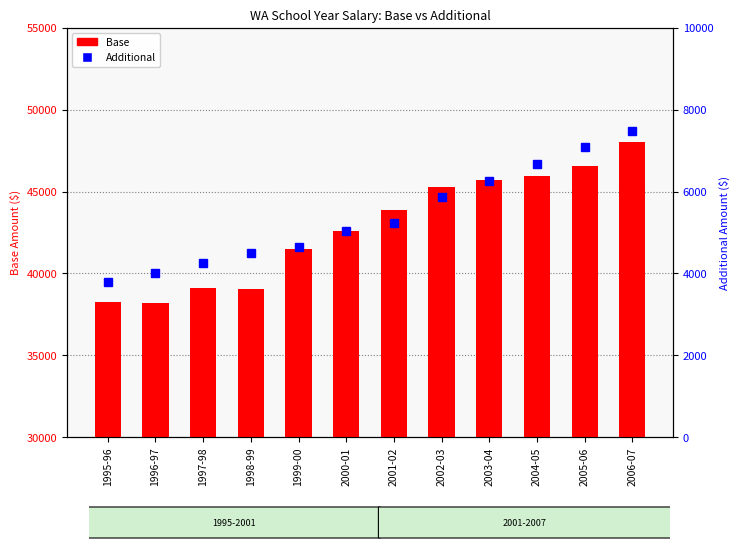

How many values in the Base series are below 43855?

6